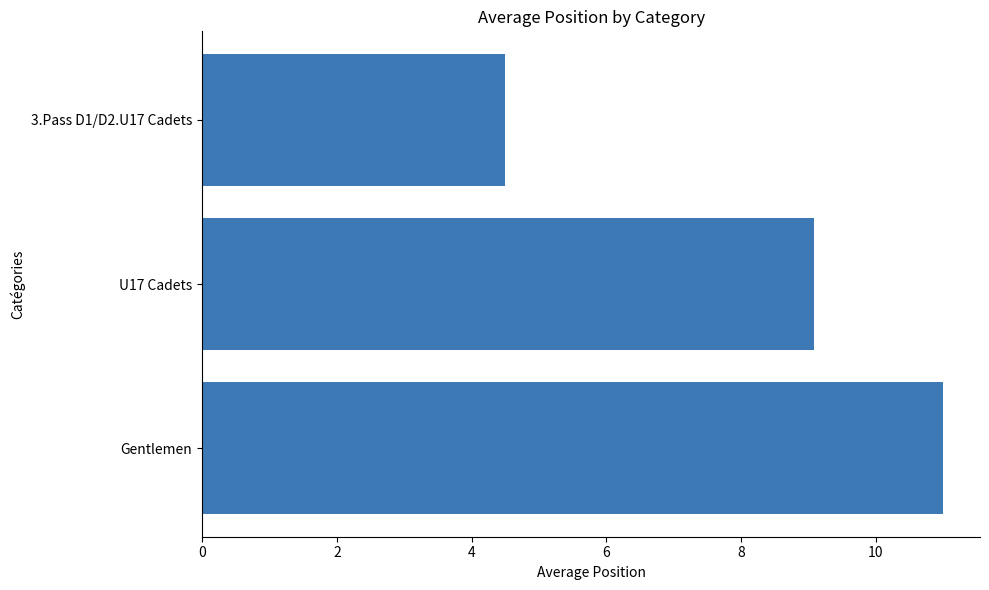

How many bars are there in total?

3